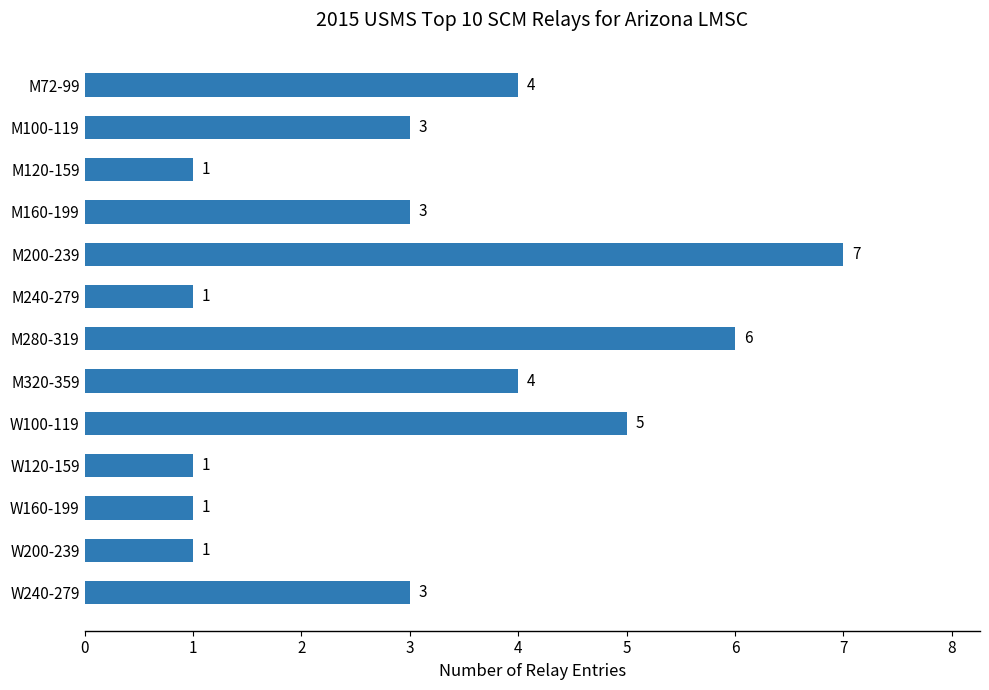

What is the change in value from M200-239 to W200-239?

-6